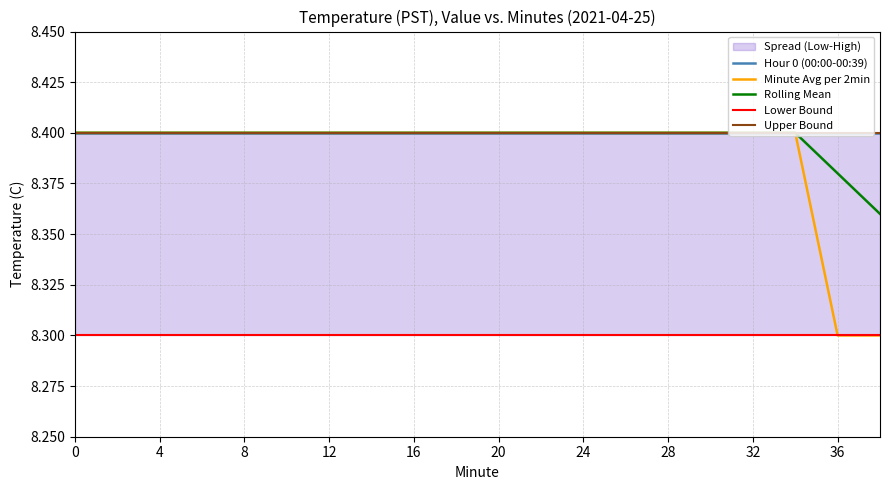

True or false: Upper Bound and Hour 0 (00:00-00:39) intersect in this chart.

False